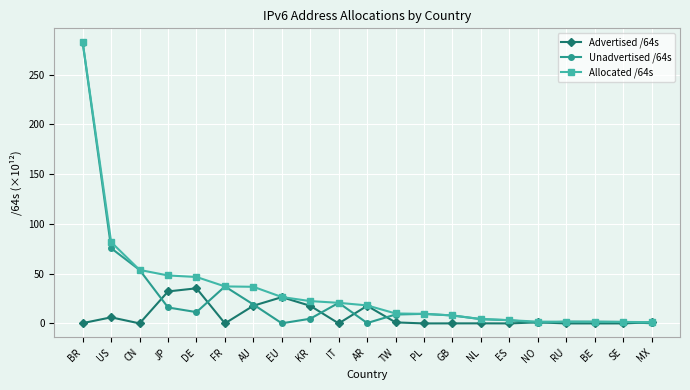

What is the average value of the Allocated /64s series?

34.2